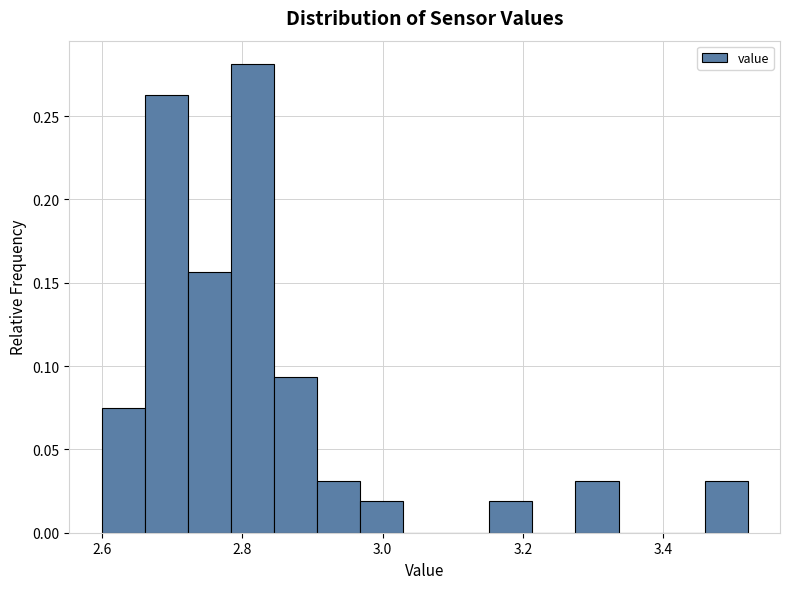

Around what value on the x-axis is the tallest bar? Give the approximate position of its centre, as read against the axis.

2.82